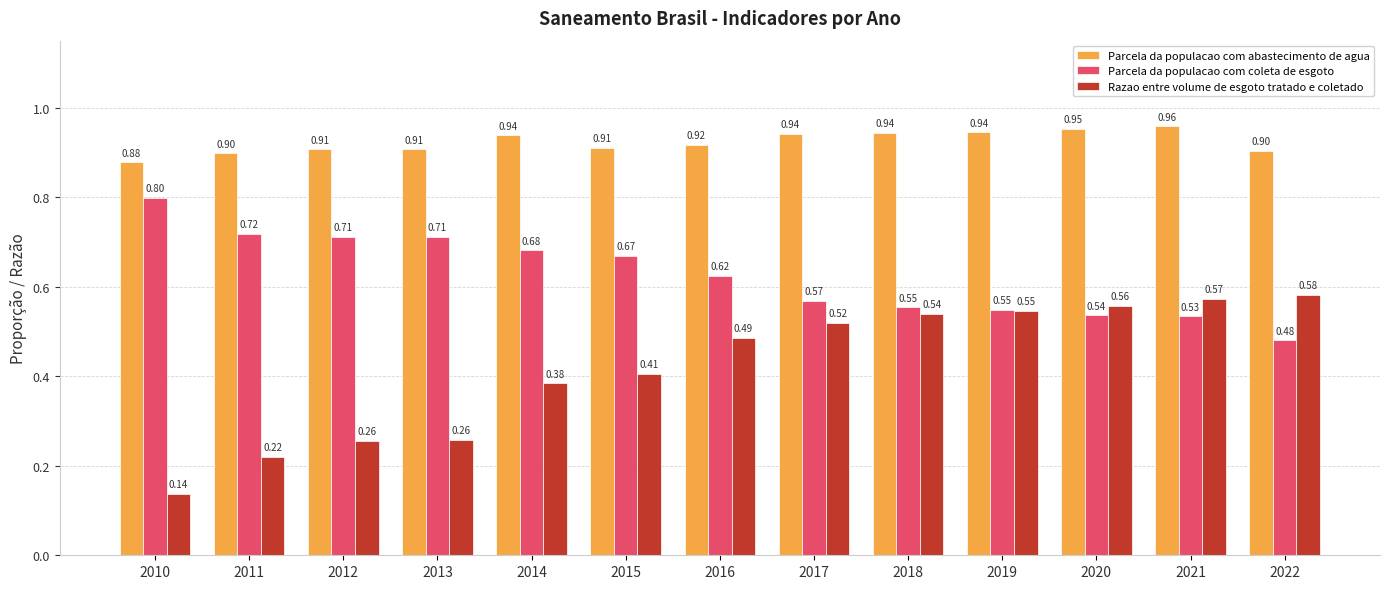

Which series changed the most between 2010 and 2016?

Razao entre volume de esgoto tratado e coletado